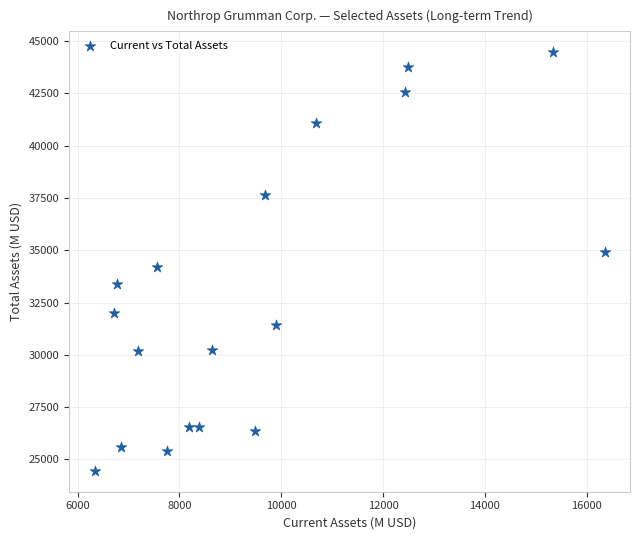

What is the range of Y values (max minus min)?

20015